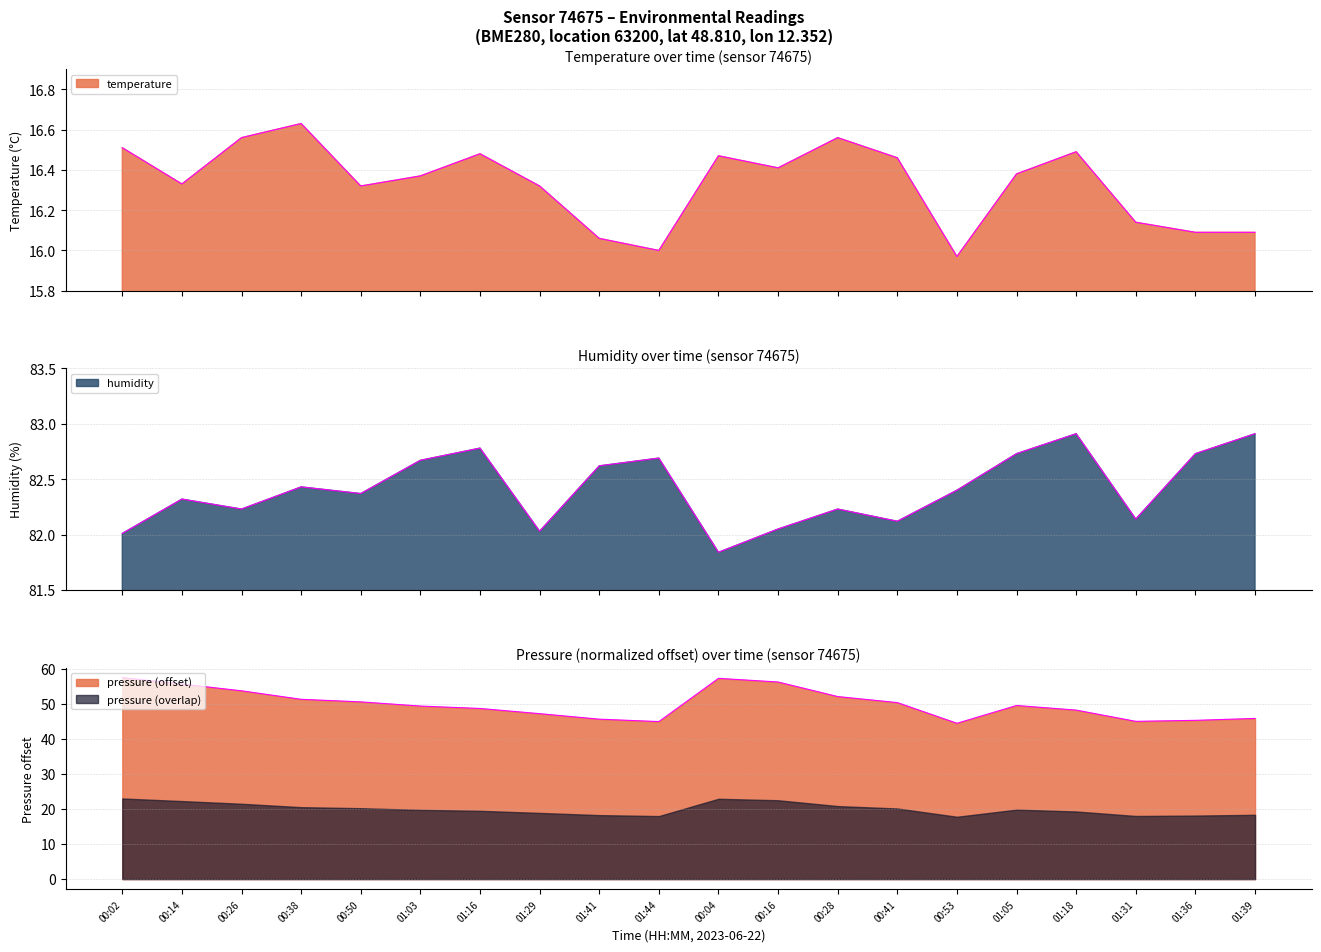

The value of temperature at 01:41 is 26.9. True or false?

False